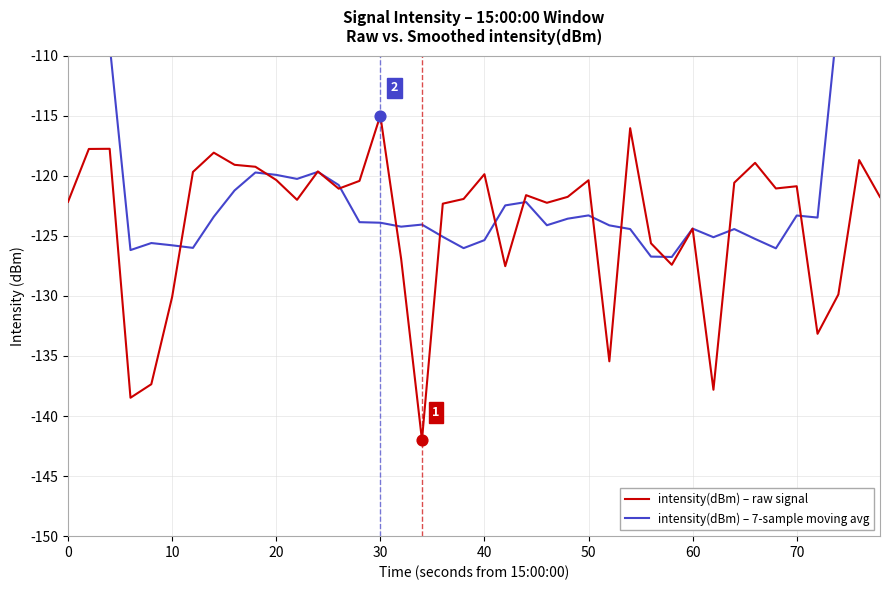

Which series has the largest total across all categories?

intensity(dBm) – 7-sample moving avg